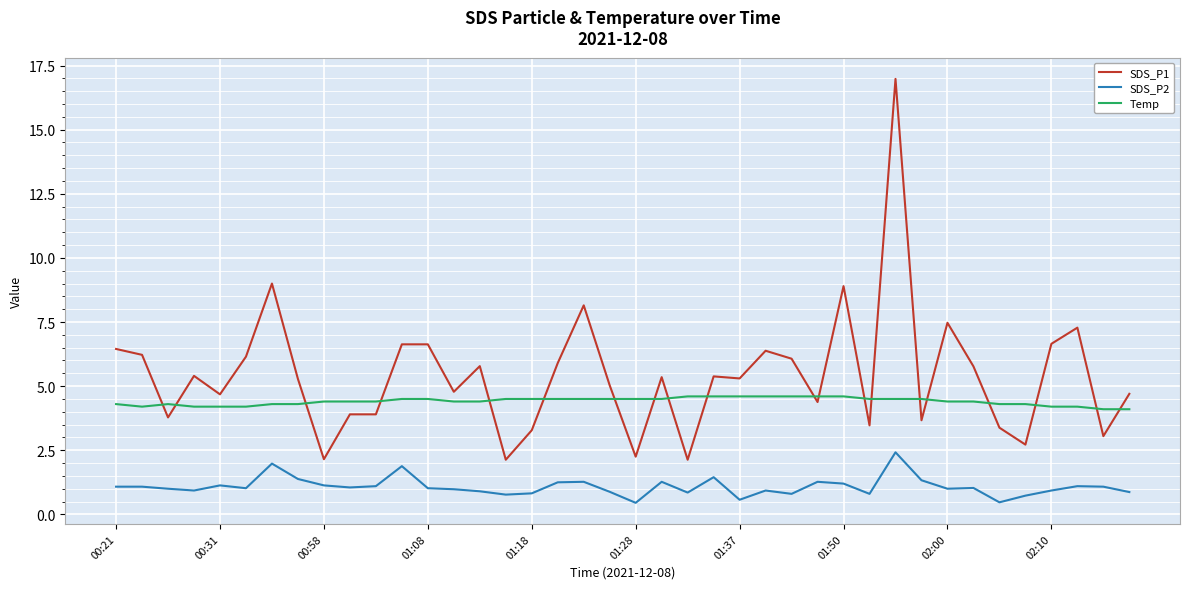

Which series has the widest spread of values?

SDS_P1